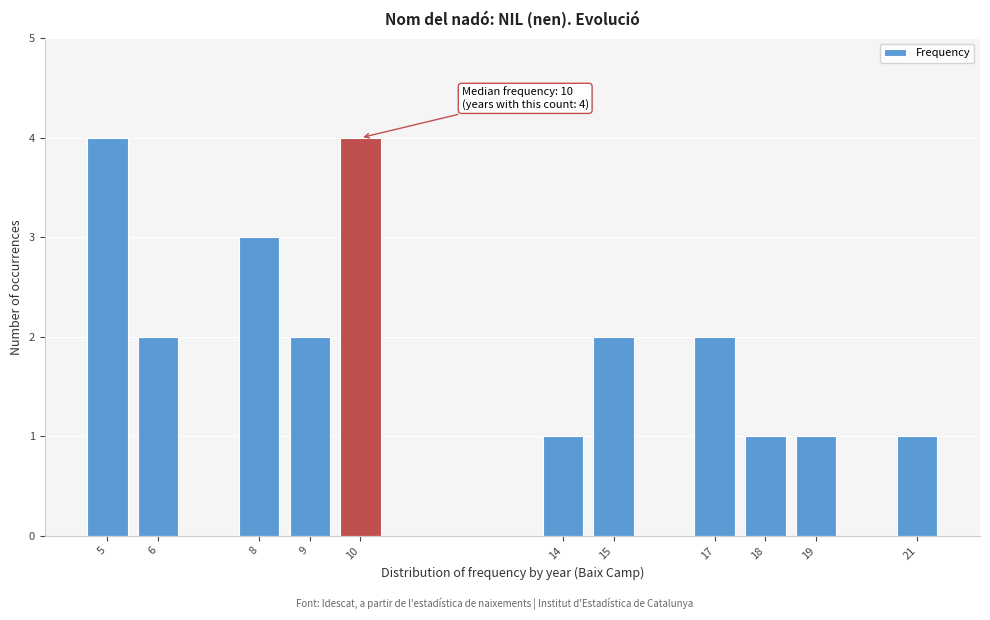

Reading left to right, list all the values displayed in this chart.

4	2	3	2	4	1	2	2	1	1	1